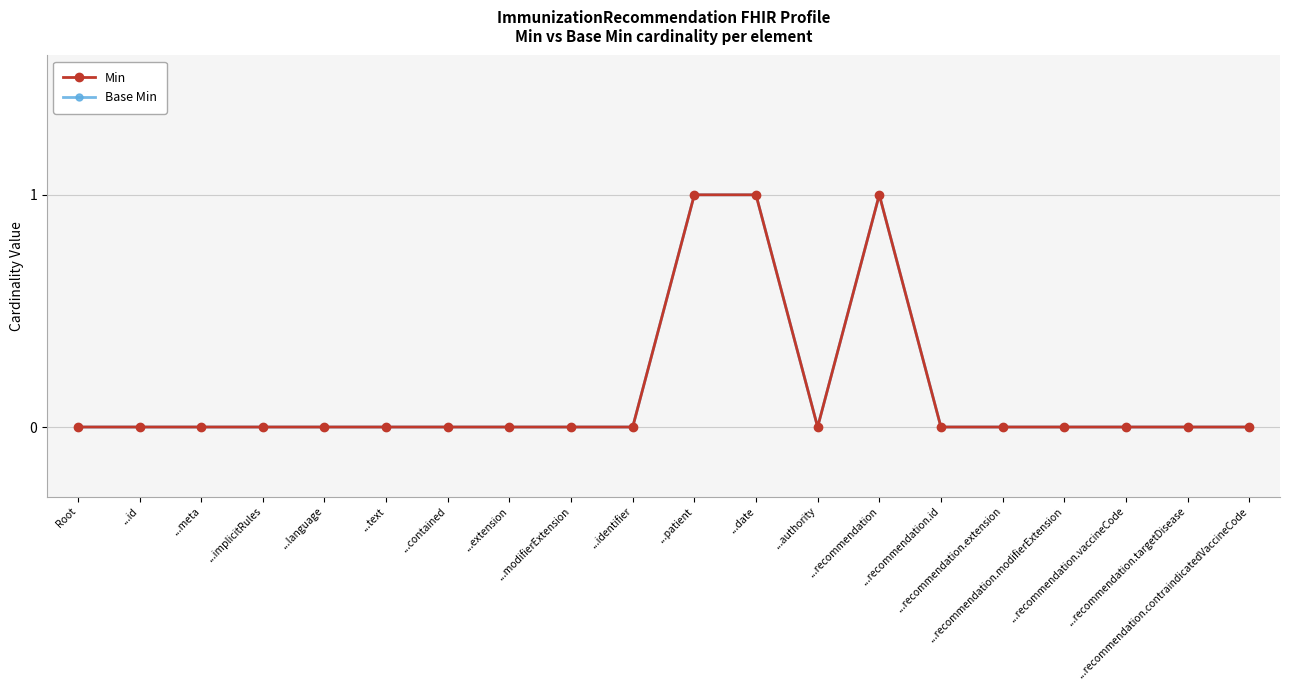

Is this an area chart (filled region under the line)?

No